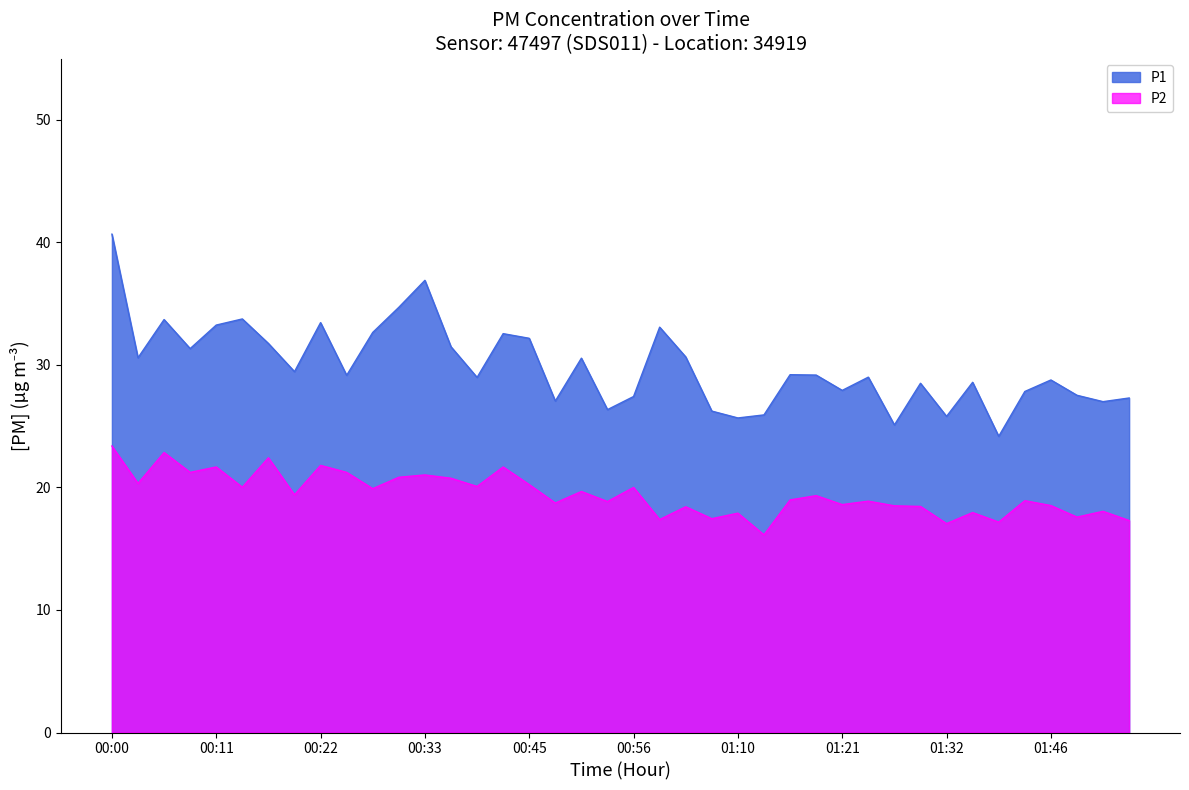

Where does the P2 series first go above 19?

00:00